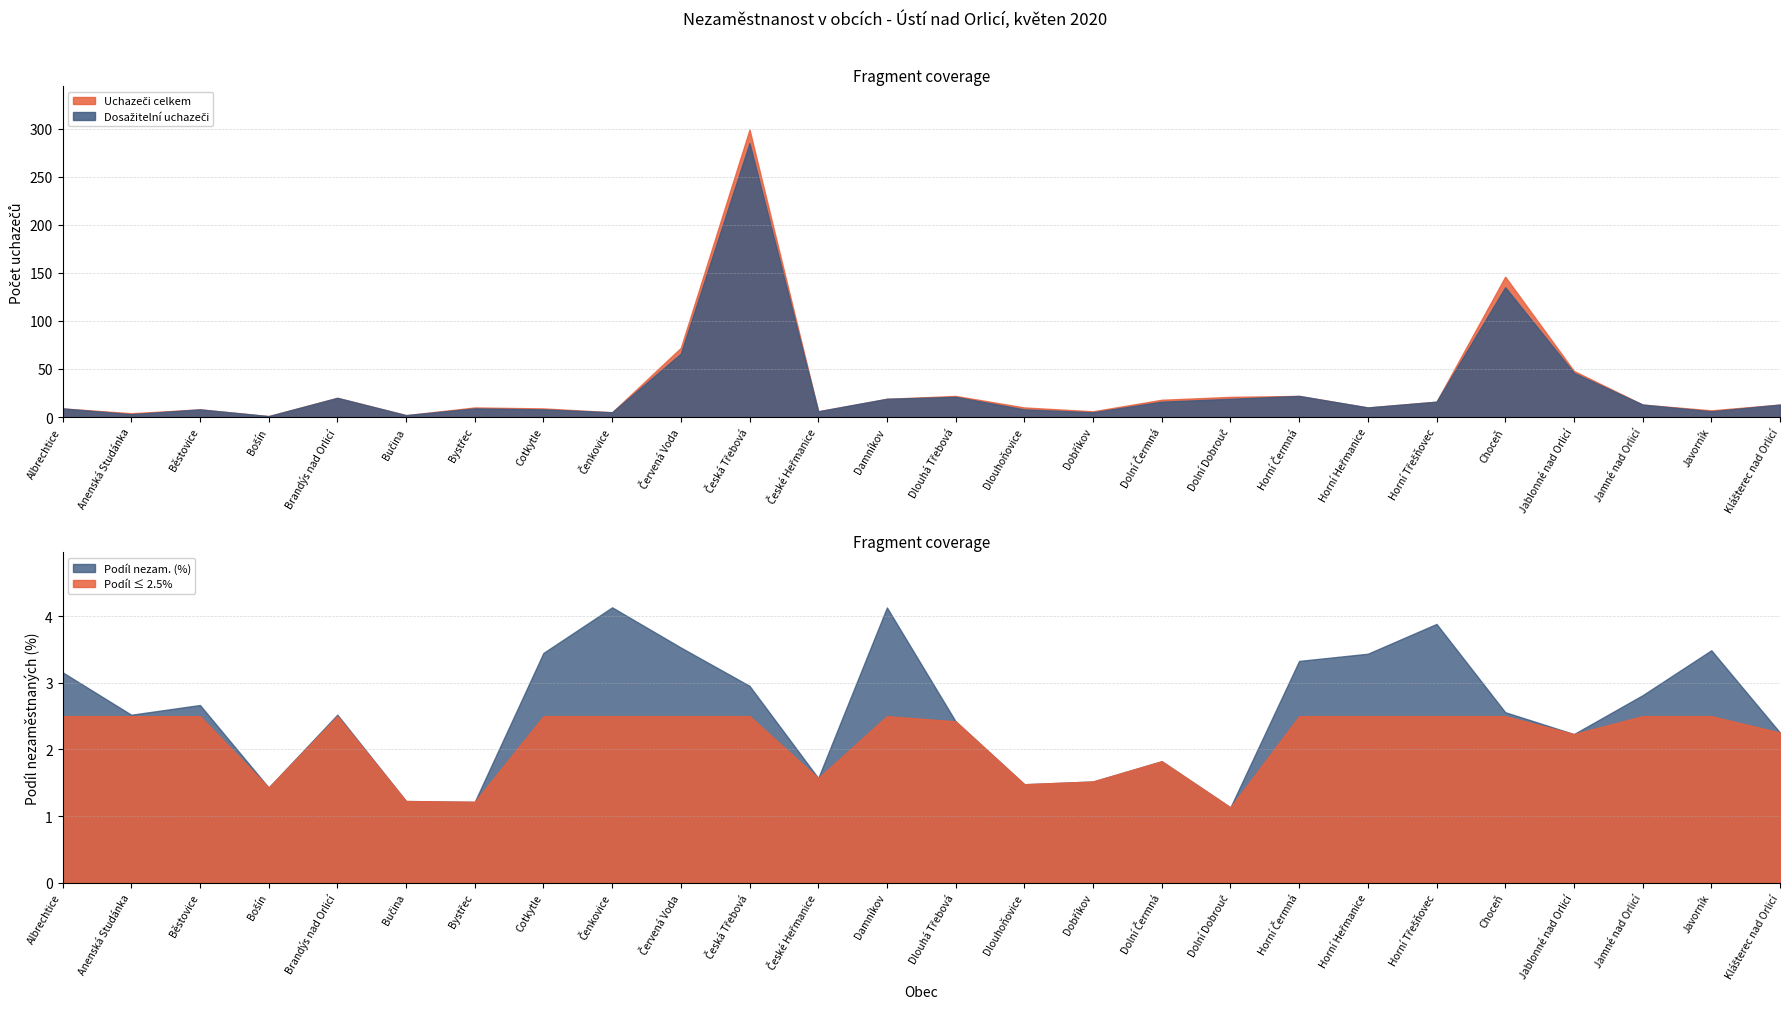

Read the Dosažitelní uchazeči value at Albrechtice.

9.0